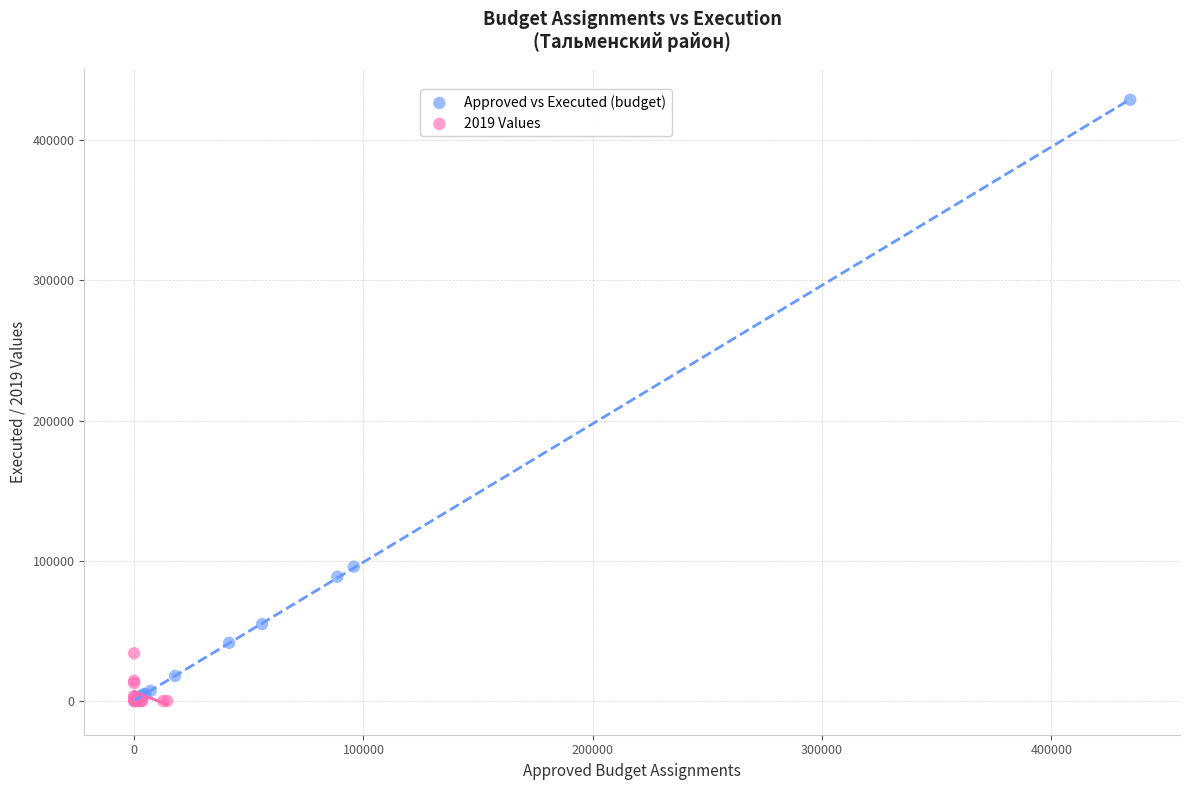

What are all the series names shown in the legend?

Approved vs Executed (budget), 2019 Values